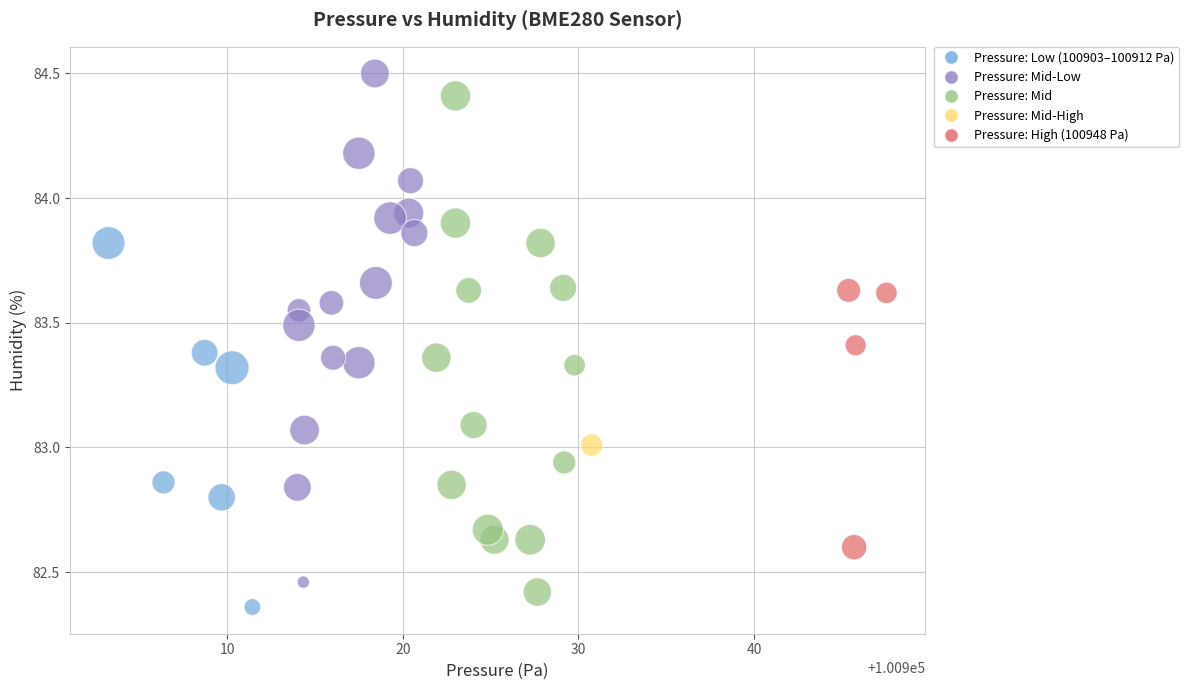

What is the range of Y values (max minus min)?

2.1